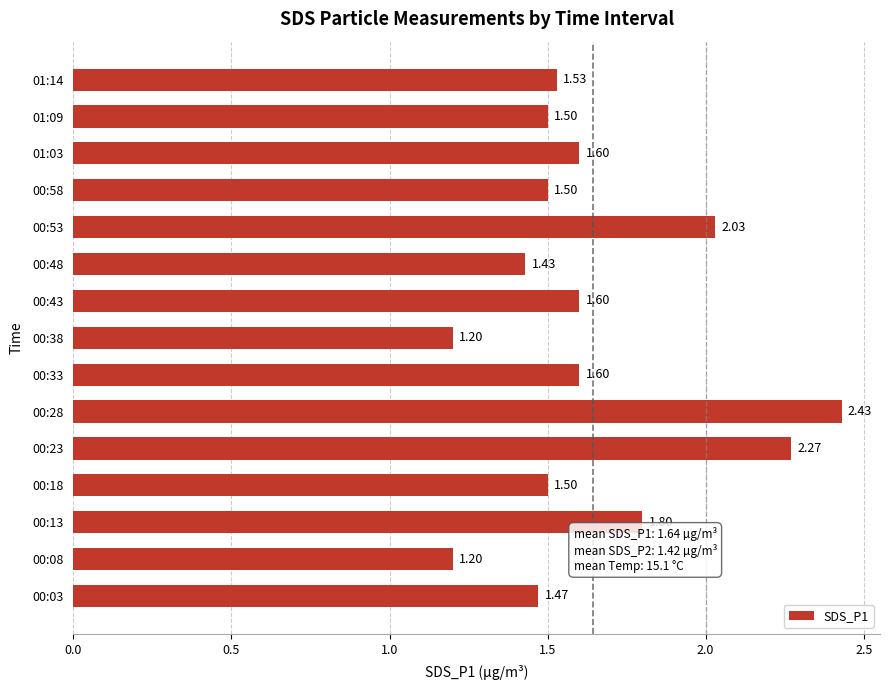

What is the average value?

1.6